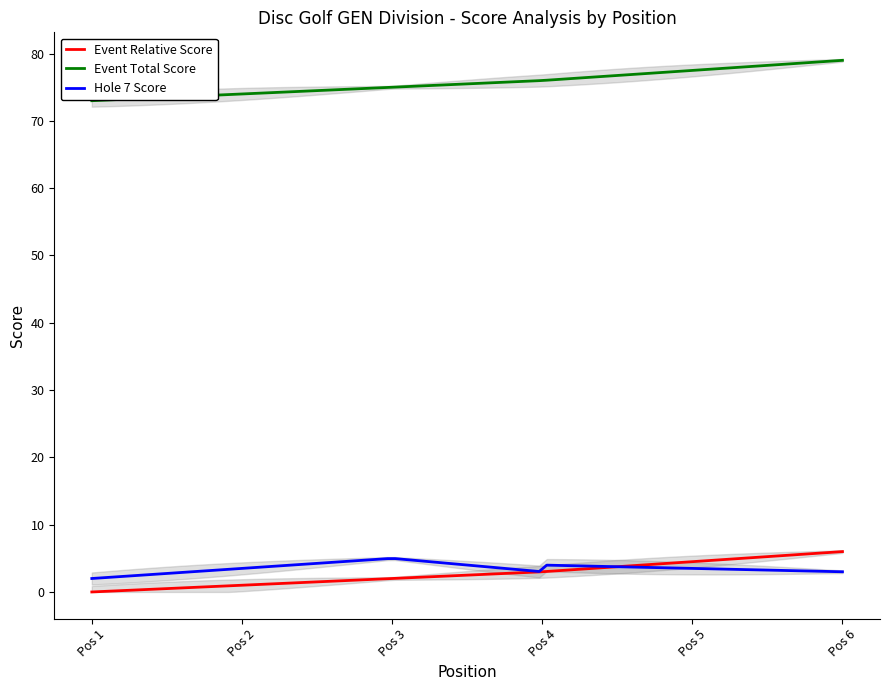

The event_relative_score series shows 3 at 1. True or false?

False